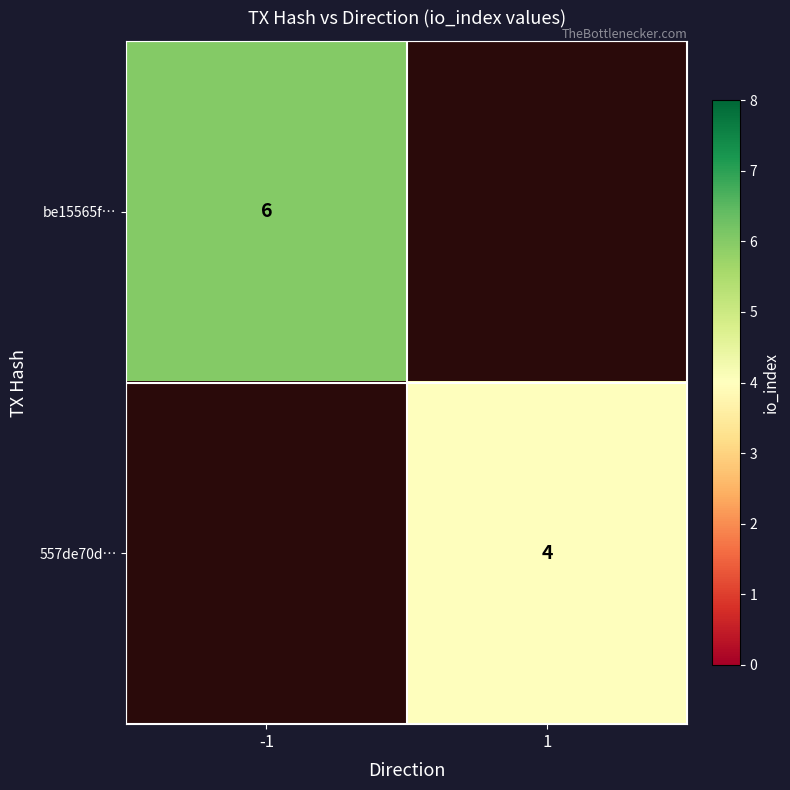

Is it true that 557de70d… equals 4 at 1?

True